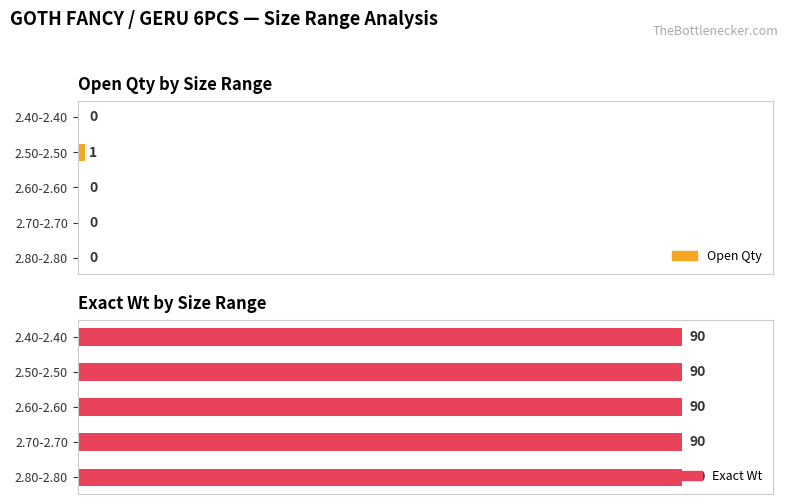

At how many categories does at least one series exceed 0?

5